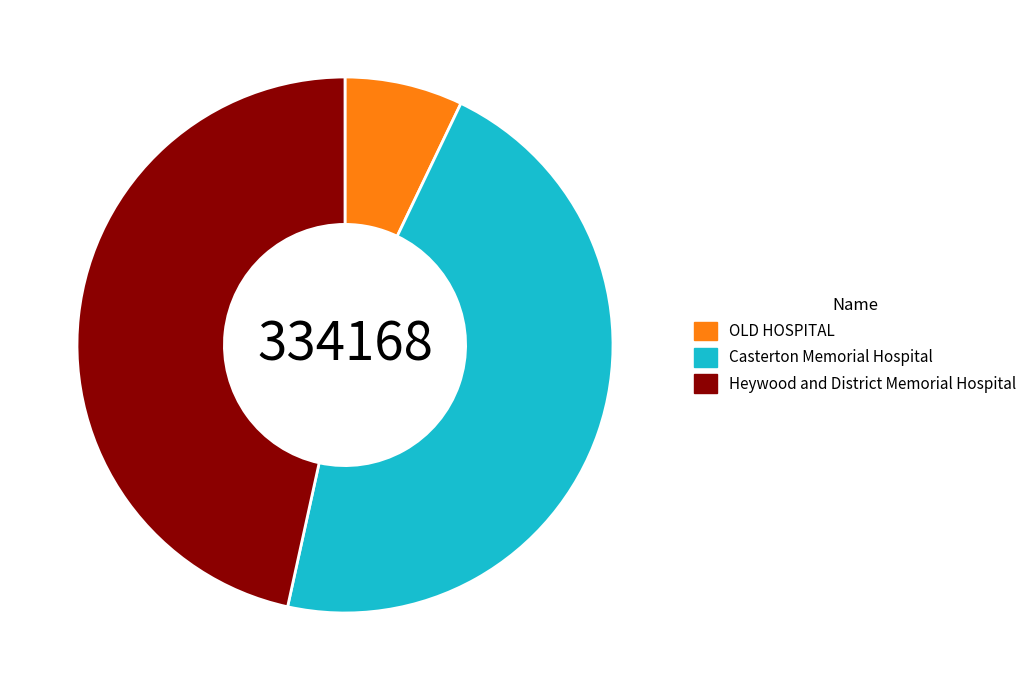

Is the sum of Heywood and District Memorial Hospital and OLD HOSPITAL greater than half?

Yes